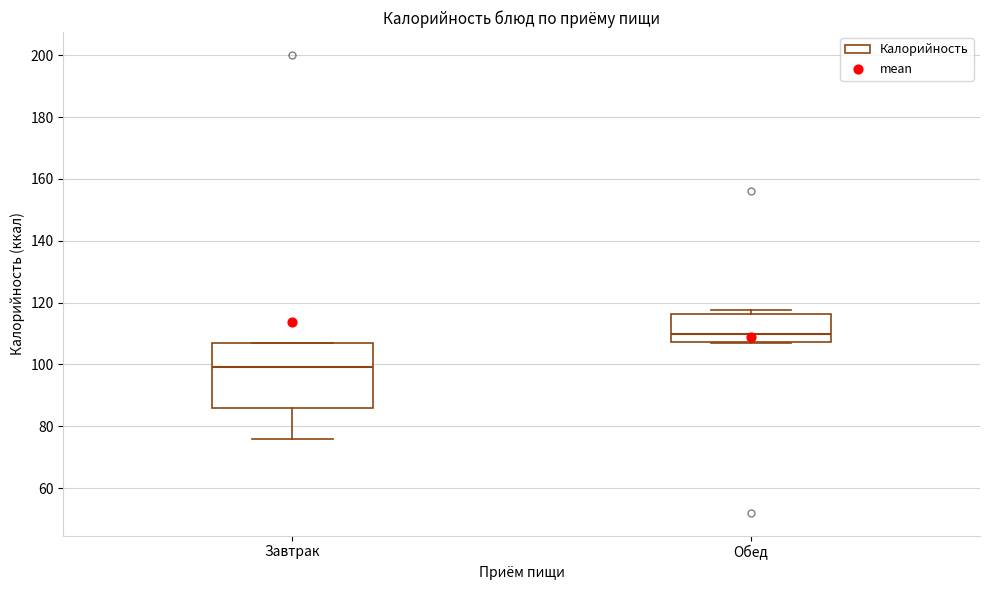

Reading left to right, transcribe this box plot: for each box, give where its median line is, the range the box spans, and where its two whiskers end, as read against the y-axis. The values are not printed on the chart, so give them approximately, as read against the axis.

Завтрак: median 100, box 86 to 106, whiskers 76 to 106
Обед: median 110, box 108 to 116, whiskers 108 to 118